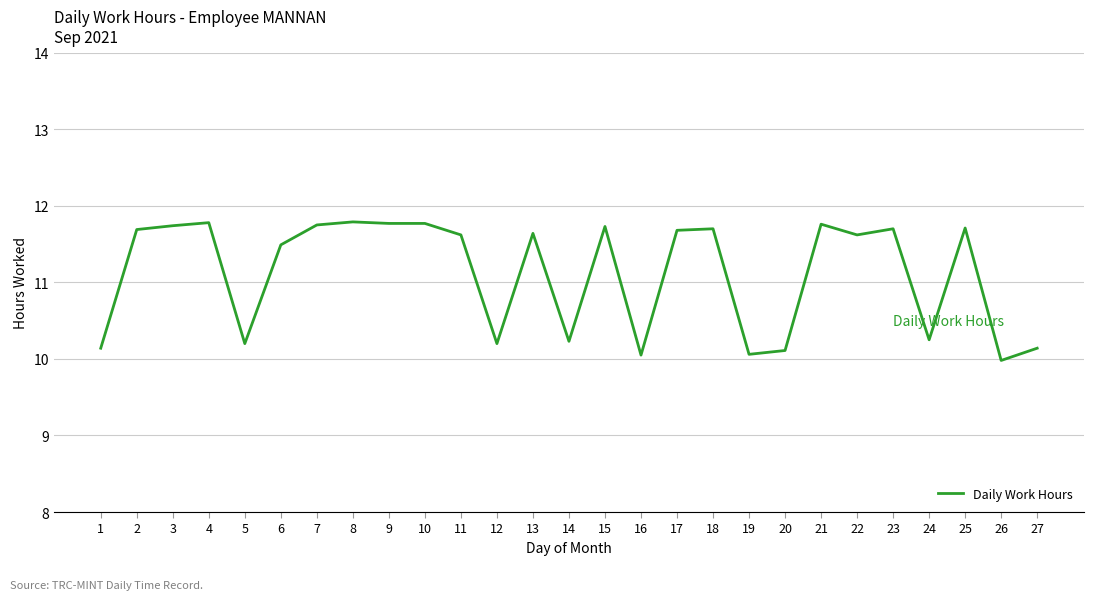

The value at 2 is 11.7. True or false?

True